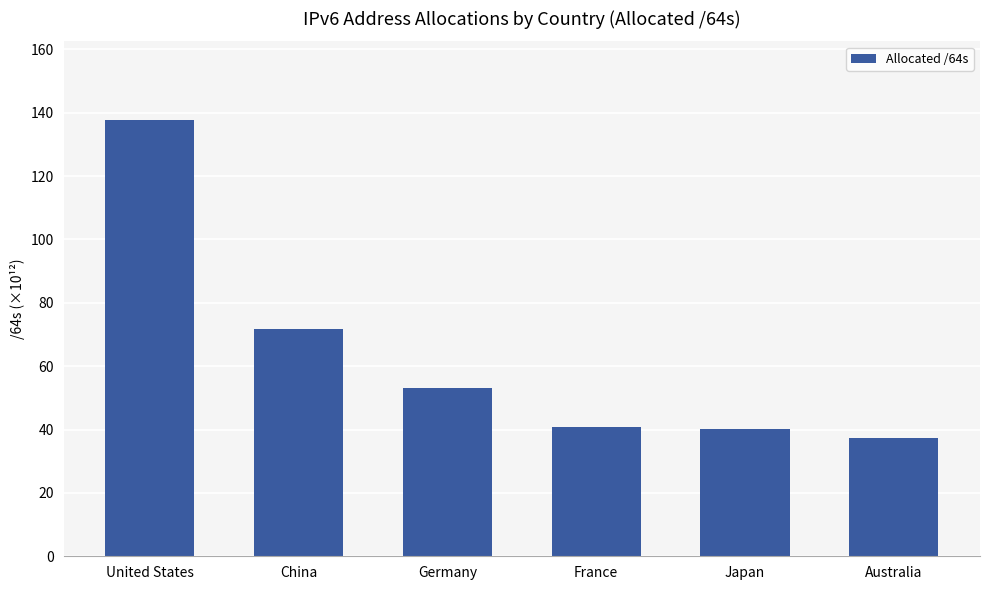

What is the label of the 6th bar from the left?

Australia